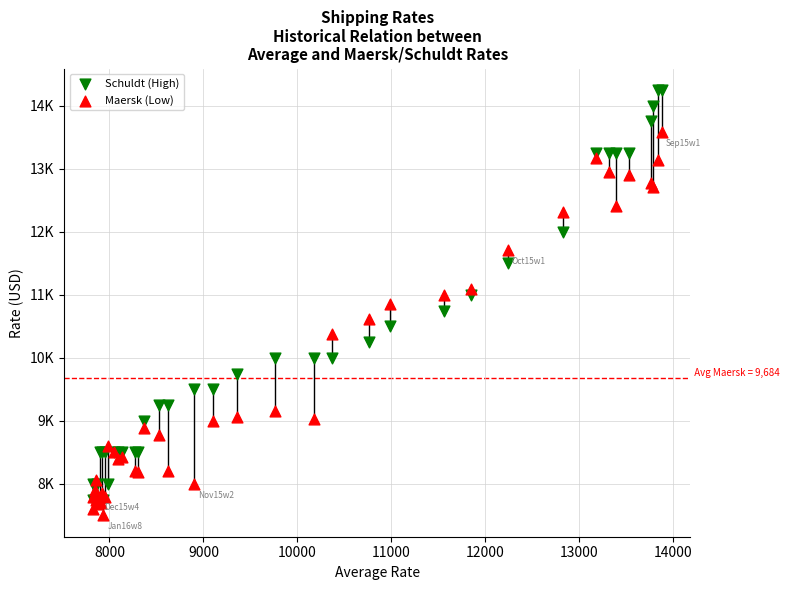

Which series contains the lowest Y value?

Maersk (Low)